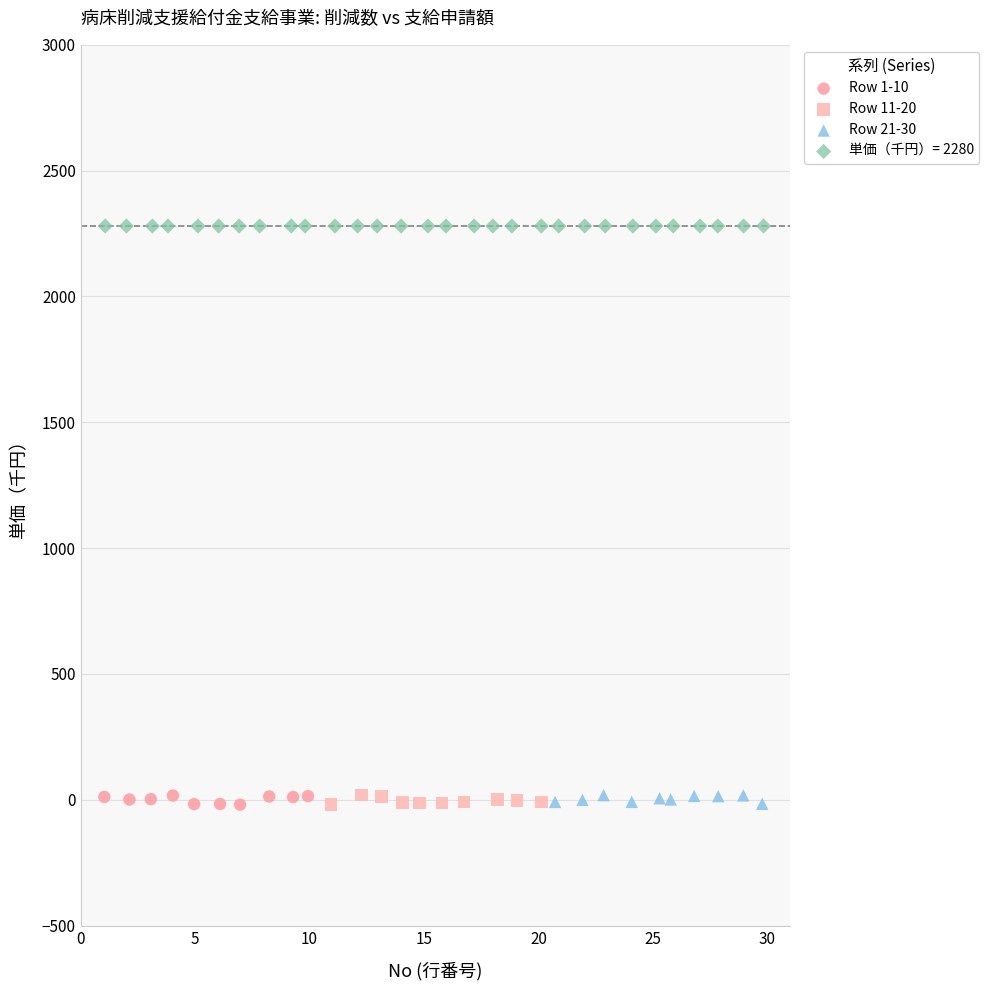

What are all the series names shown in the legend?

Row 1-10, Row 11-20, Row 21-30, 単価（千円）= 2280